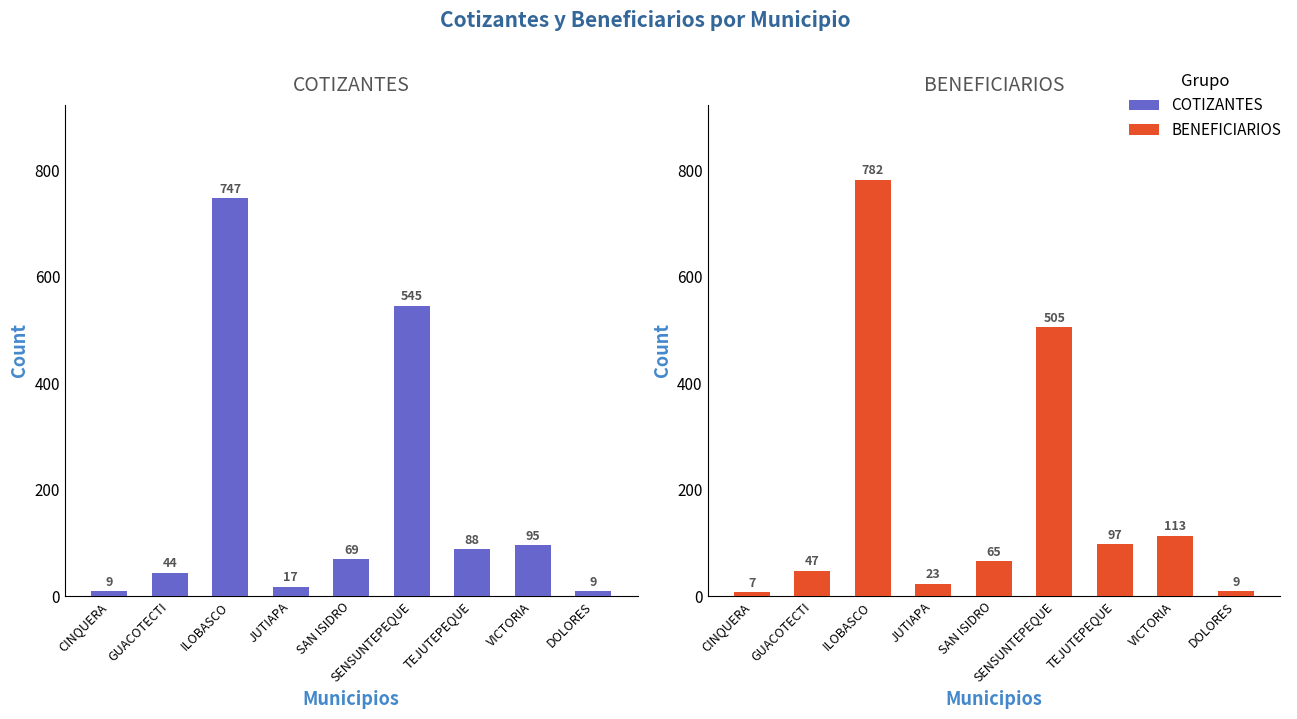

What is the maximum value for BENEFICIARIOS?

782